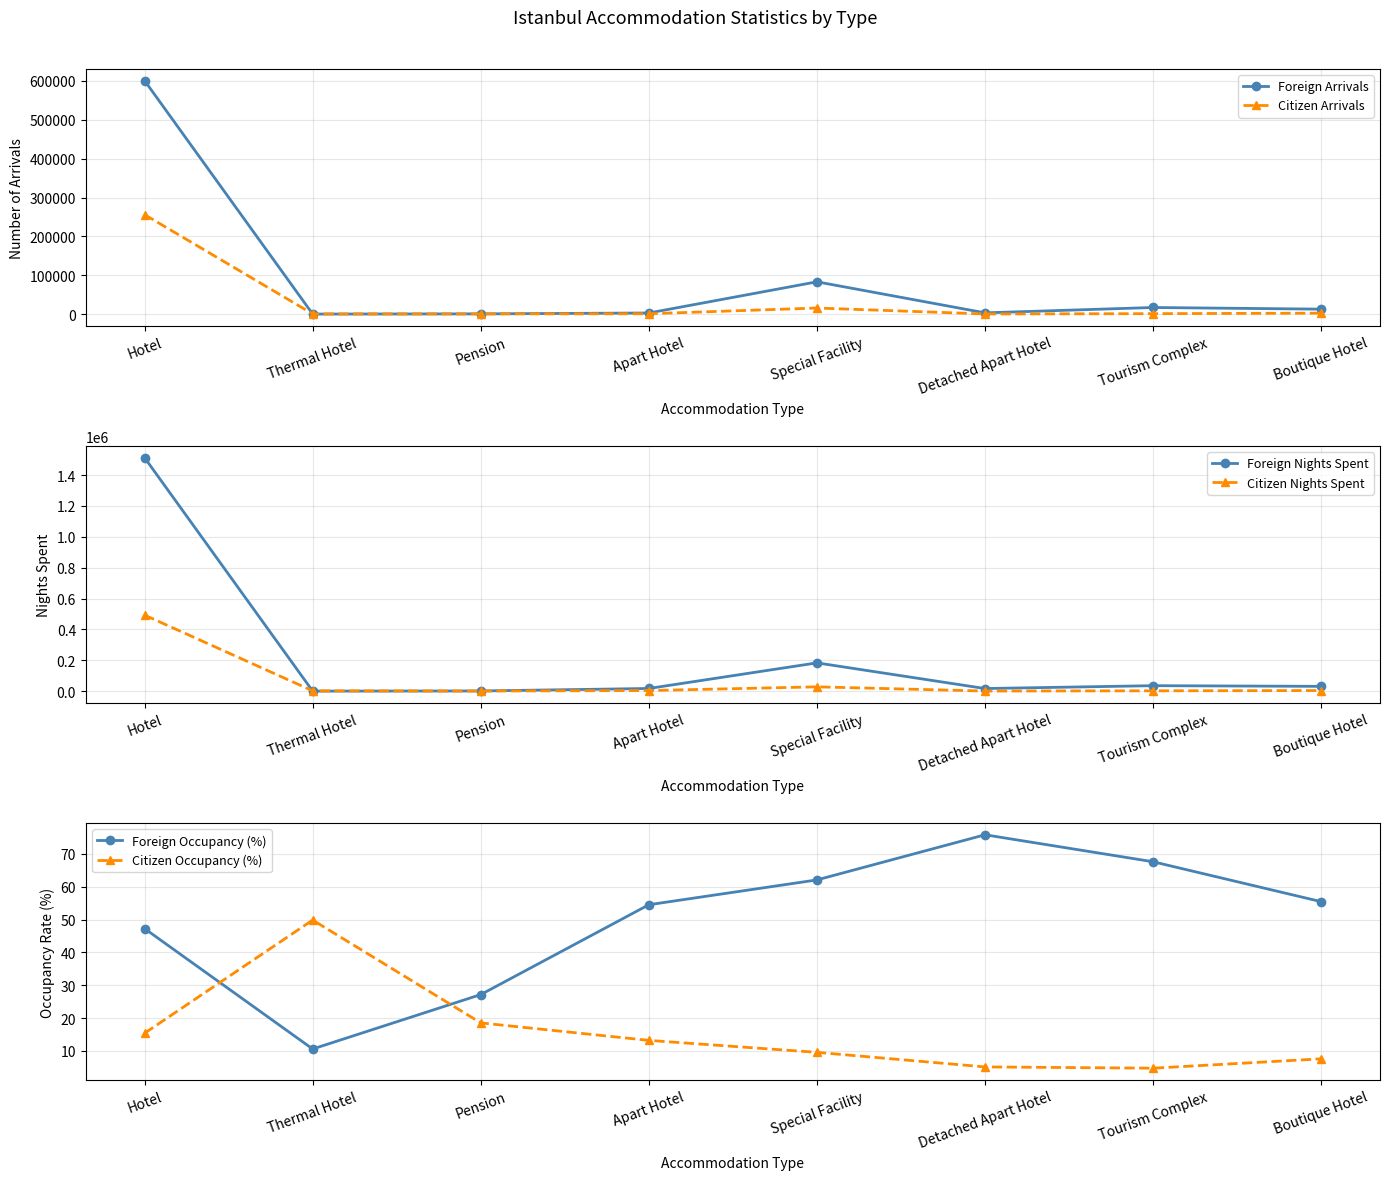

Is it true that Citizen Occupancy (%) equals 15.4 at Hotel?

True